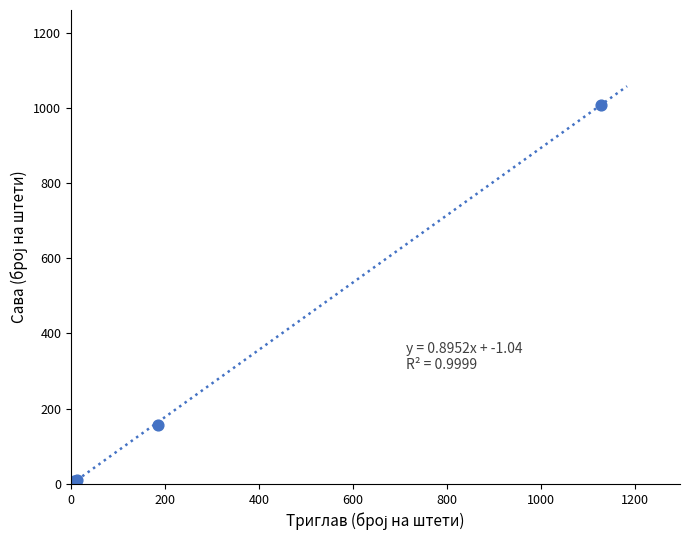

What Y value in the scatter plot is closest to 504?

157